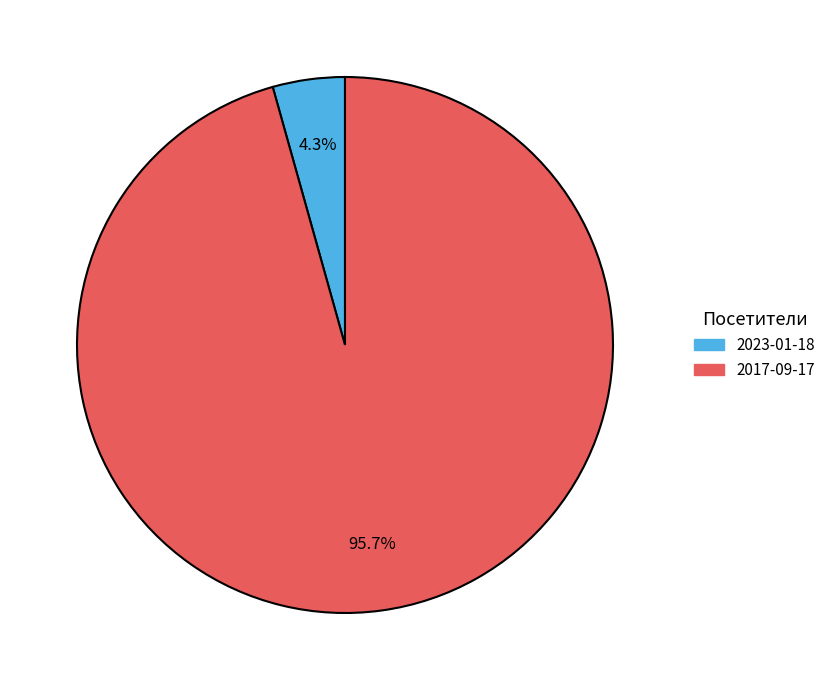

Which has a higher value, 2017-09-17 or 2023-01-18?

2017-09-17